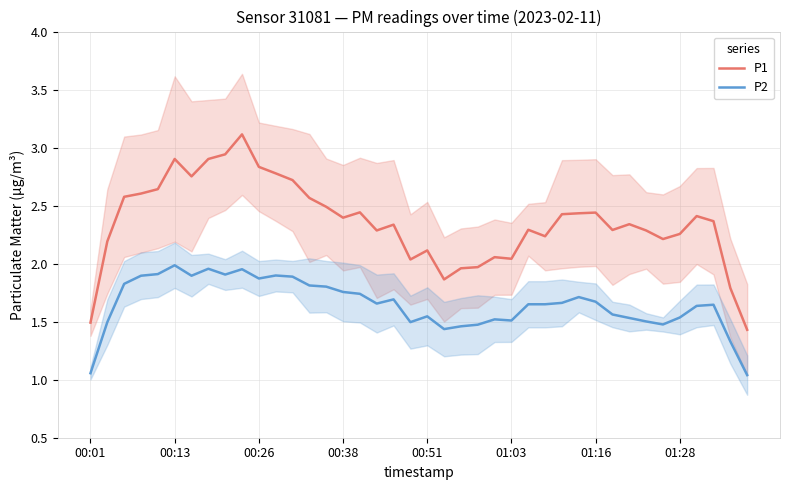

What is the sum of all P1 values?

94.2